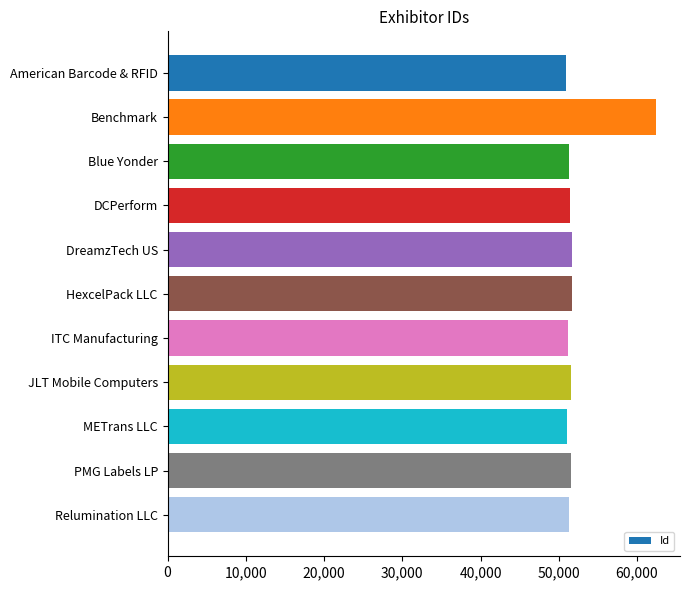

Which label corresponds to the largest value in the chart?

Benchmark